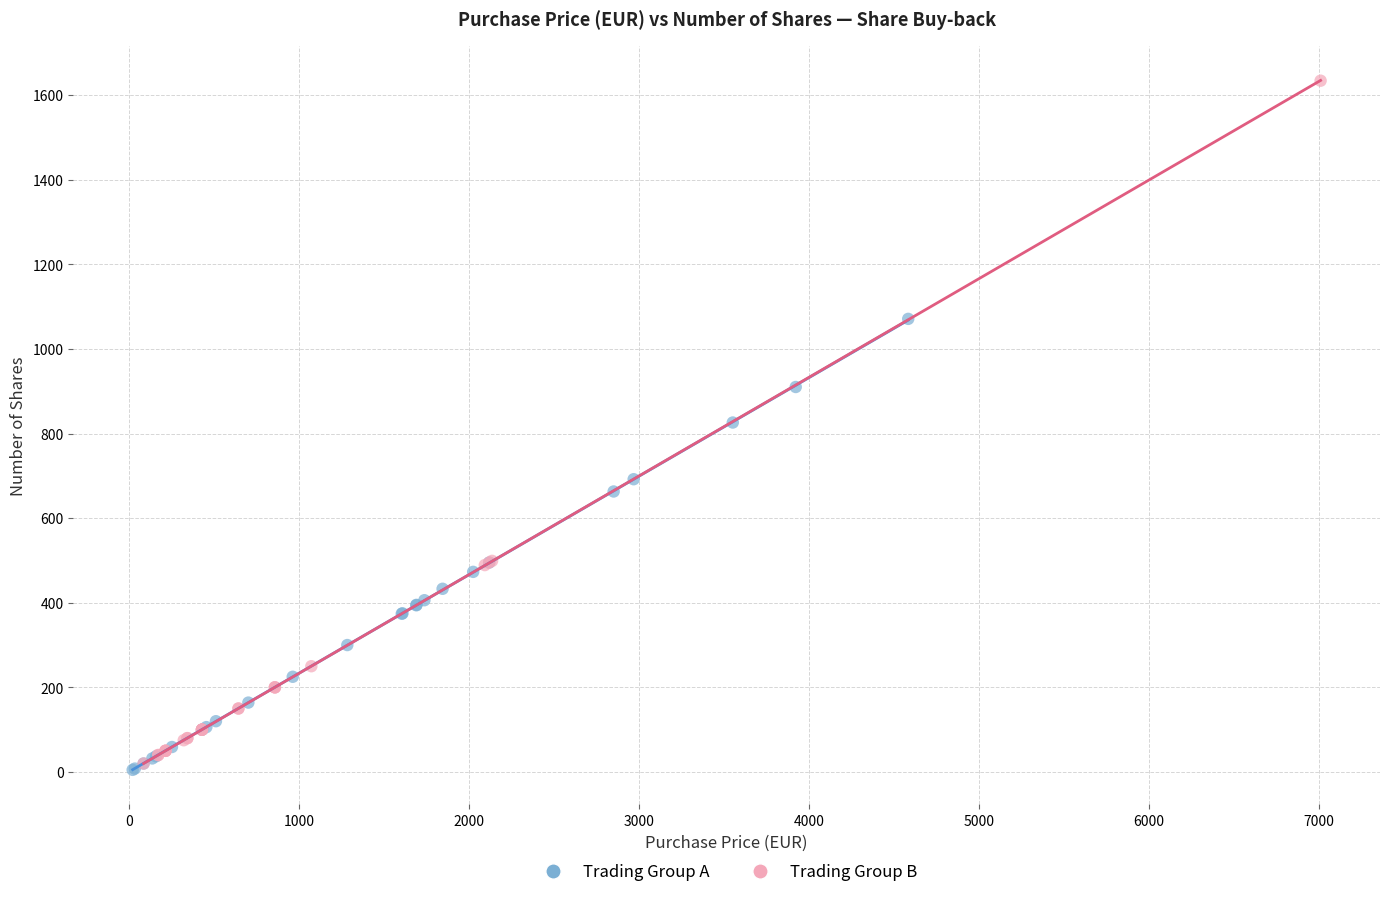

Which series contains the lowest Y value?

Trading Group A